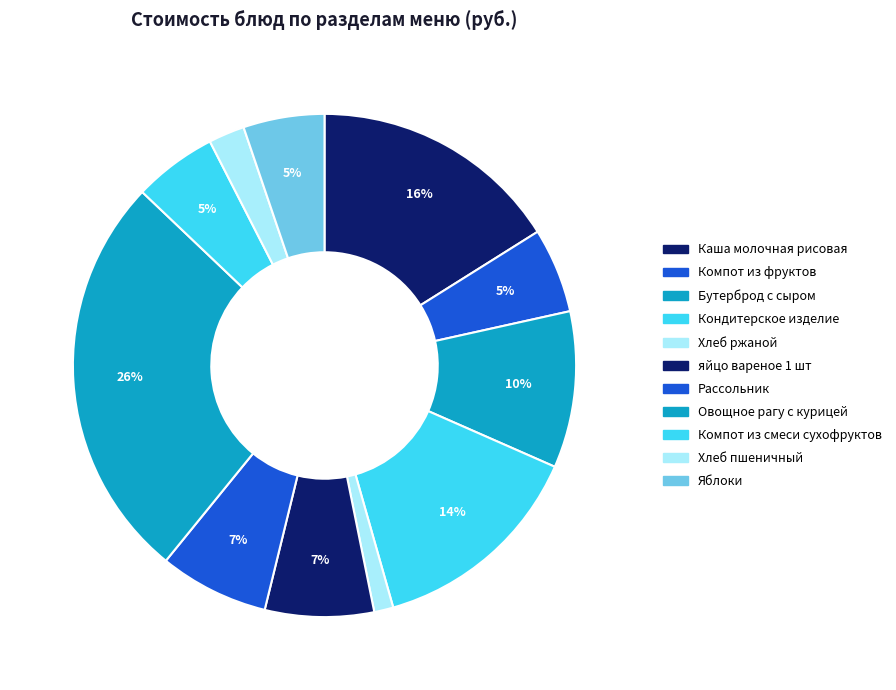

True or false: Хлеб ржаной accounts for 1% of the total.

True